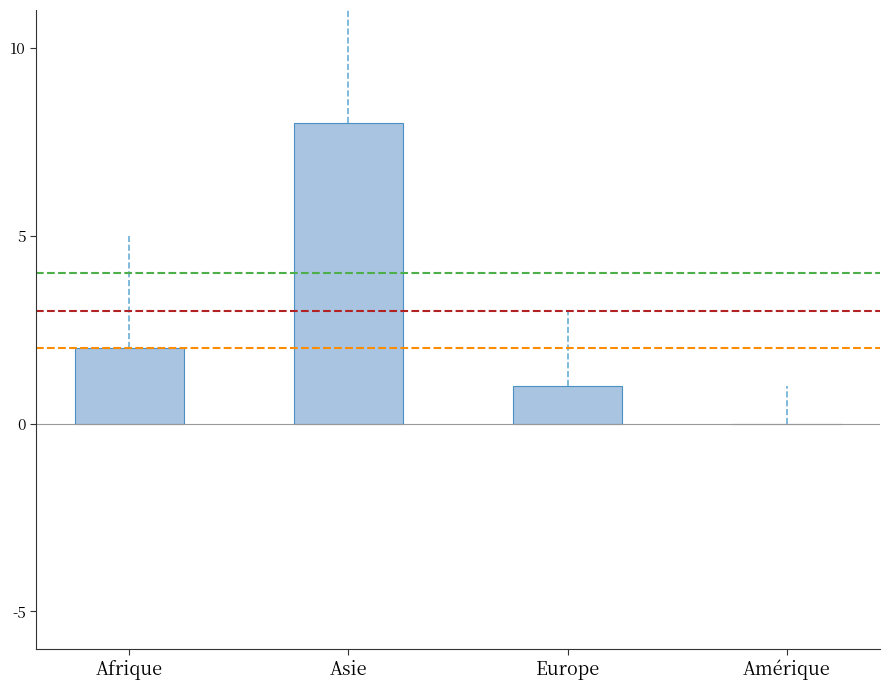

Are the bars horizontal?

No